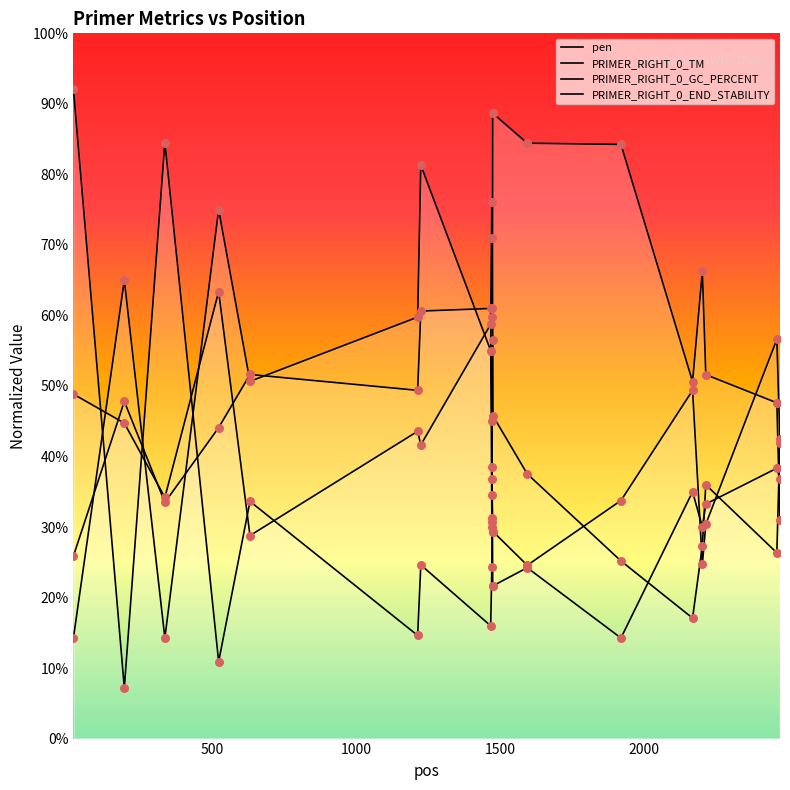

Which series has the largest total across all categories?

pen